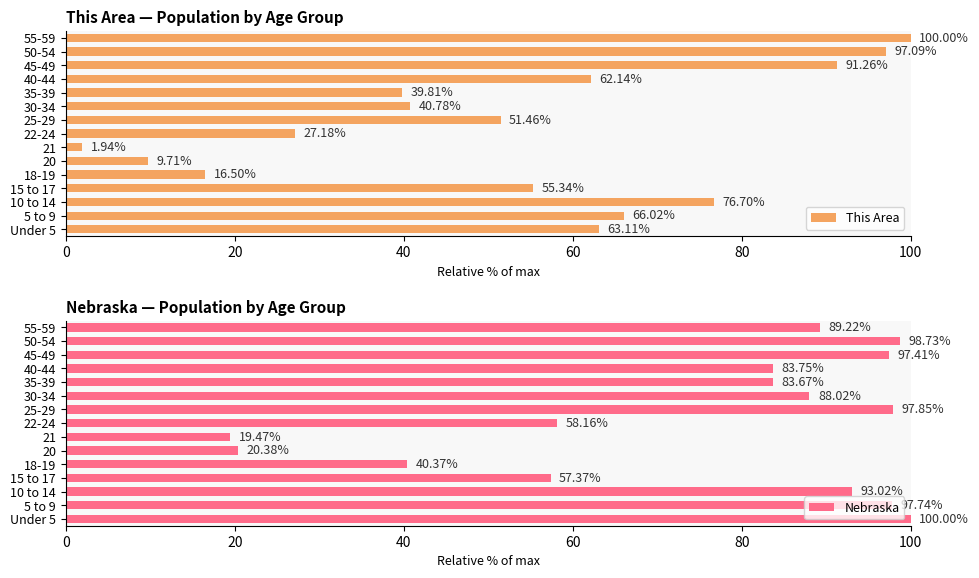

What is the maximum value for This Area?

100.0